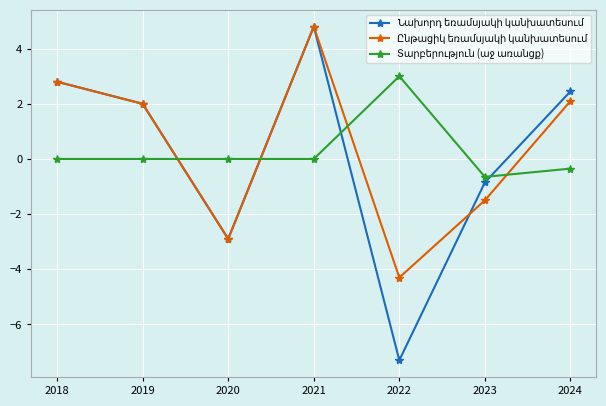

How many categories are shown in the chart?

7